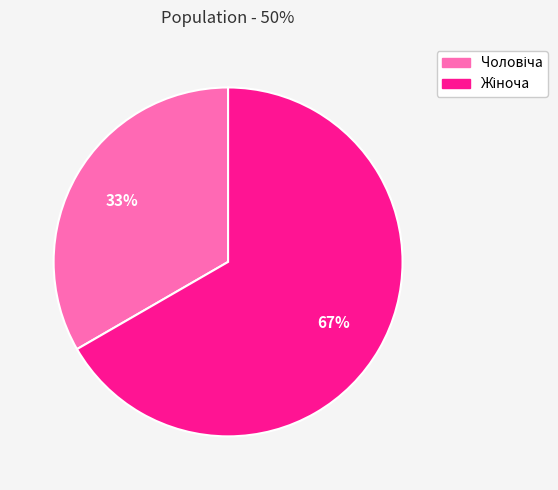

Count the number of slices in the pie.

2